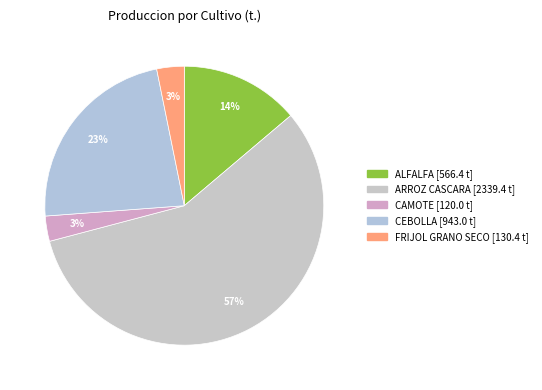

To the nearest percent, what is the difference between the ALFALFA and FRIJOL GRANO SECO slice percentages?

11%